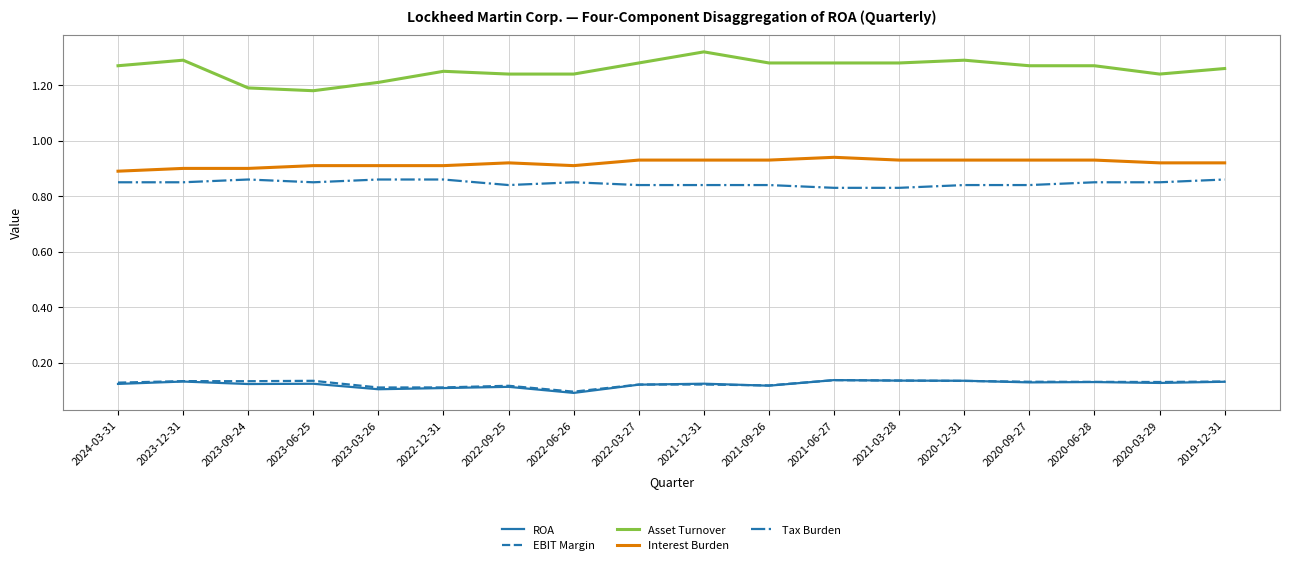

What is the sum of the EBIT Margin values at 2024-03-31 and 2020-06-28?

0.3